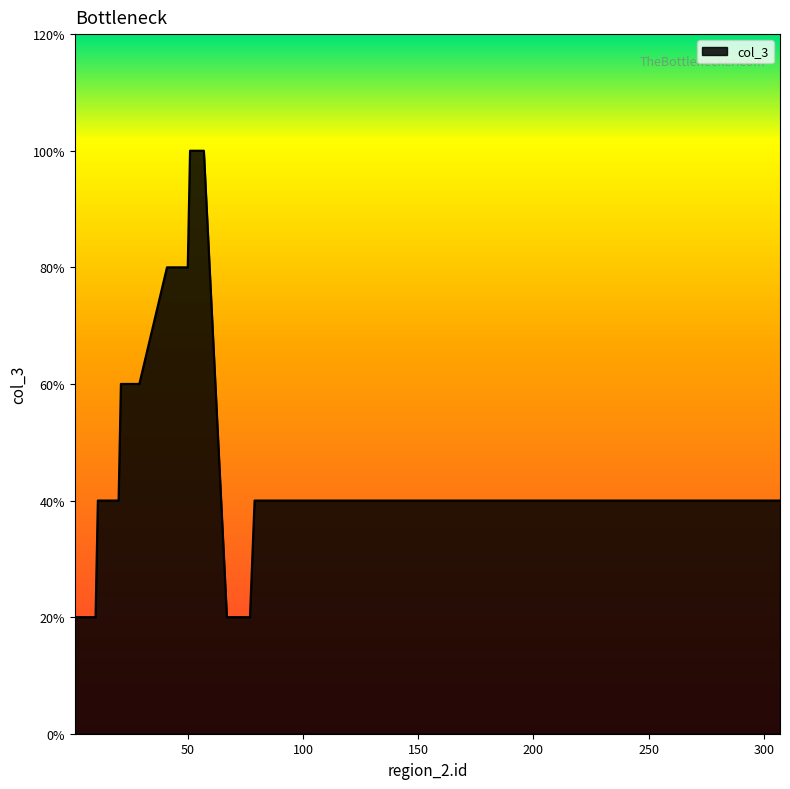

Is this an area chart (filled region under the line)?

Yes